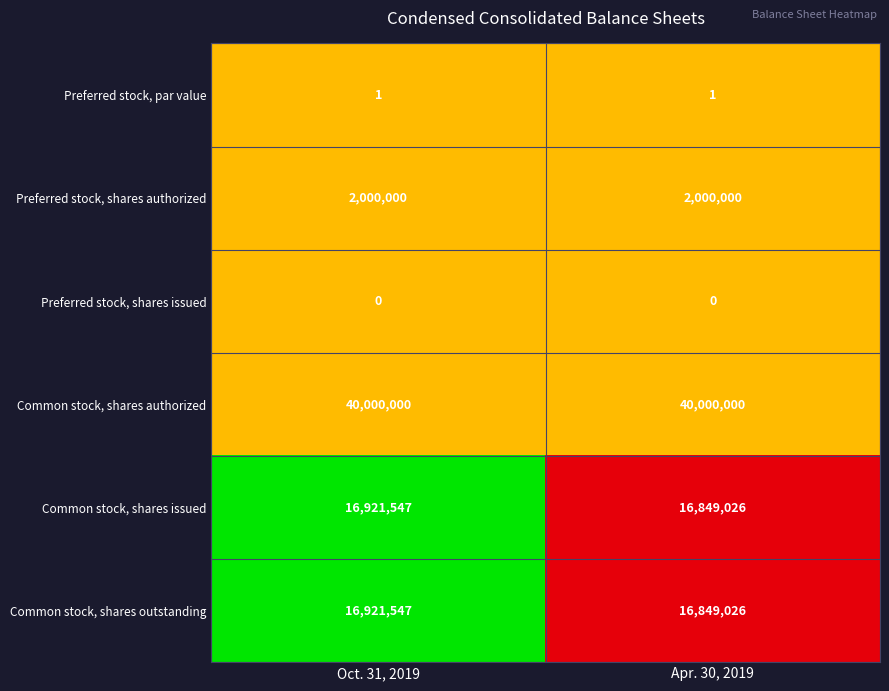

What is the spread (max minus min) of values at Apr. 30, 2019?

40000000